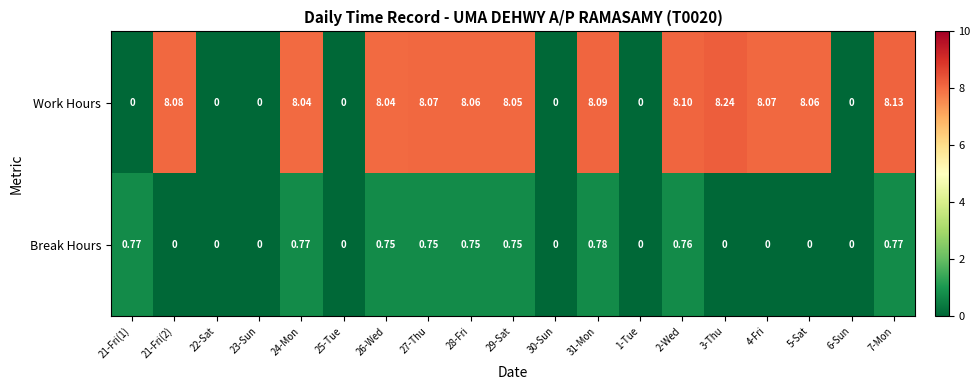

Between 25-Tue and 3-Thu, which series saw the biggest shift?

Work Hours